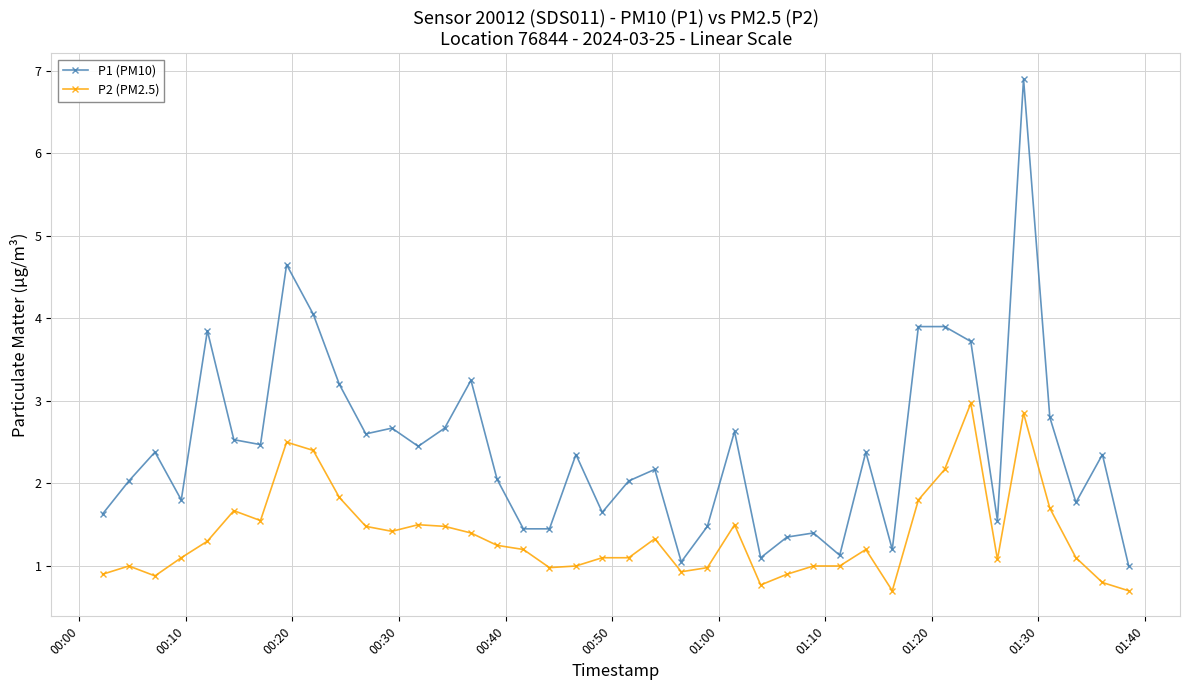

What is the sum of all P2 (PM2.5) values?

54.5